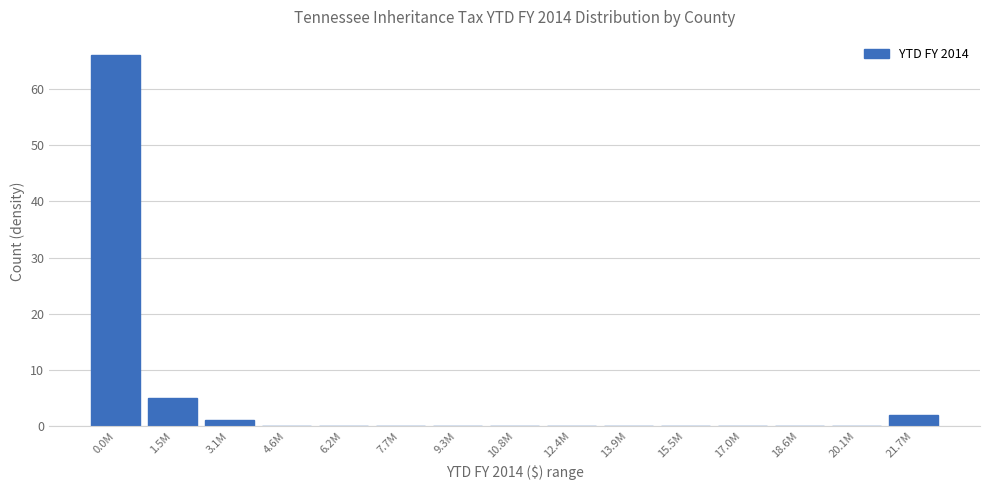

Reading left to right, transcribe all the data shown in this chart.

0.0M=66	1.5M=5	3.1M=1	4.6M=0	6.2M=0	7.7M=0	9.3M=0	10.8M=0	12.4M=0	13.9M=0	15.5M=0	17.0M=0	18.6M=0	20.1M=0	21.7M=2